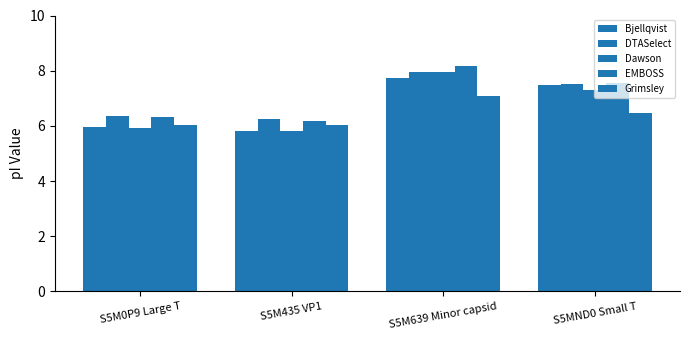

How many bars are there in each group?

5